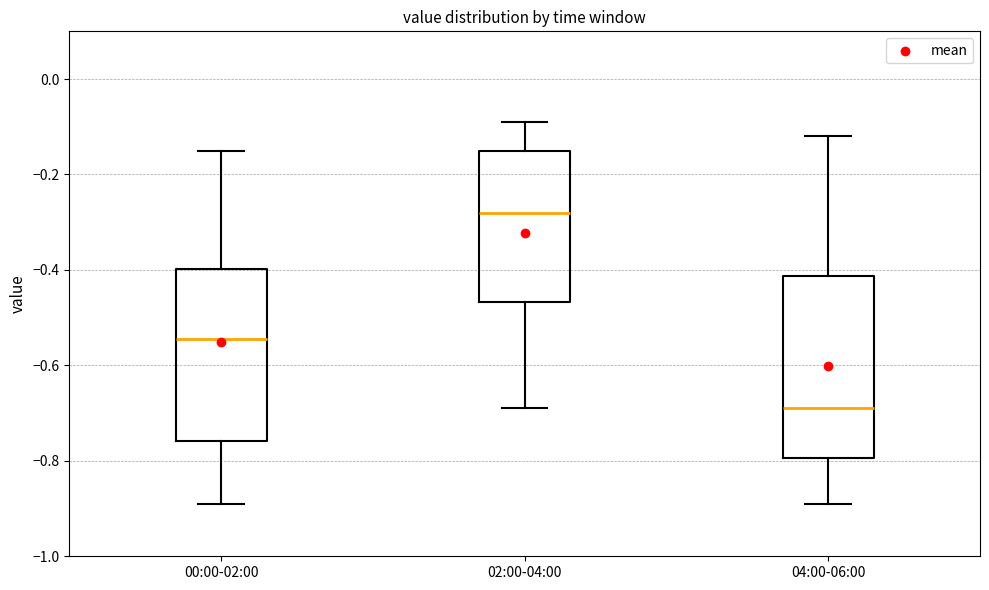

Comparing the boxes themselves (not the whiskers), which one is the tallest?

04:00-06:00